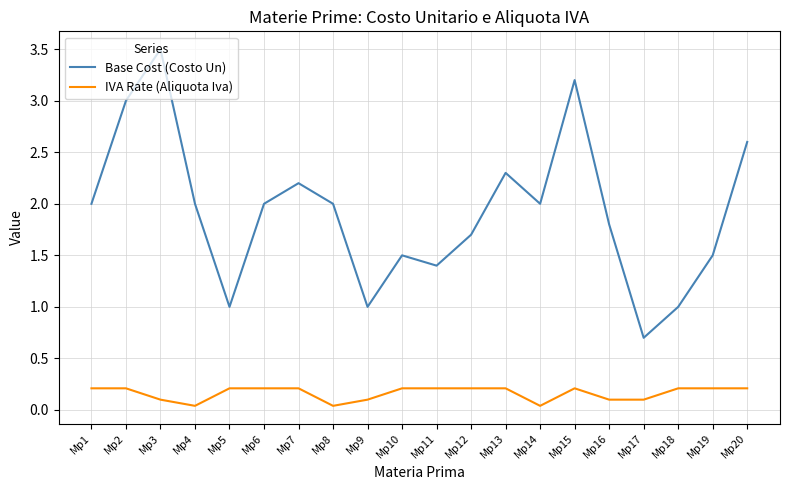

At which category is the sum across all series the highest?

Mp3